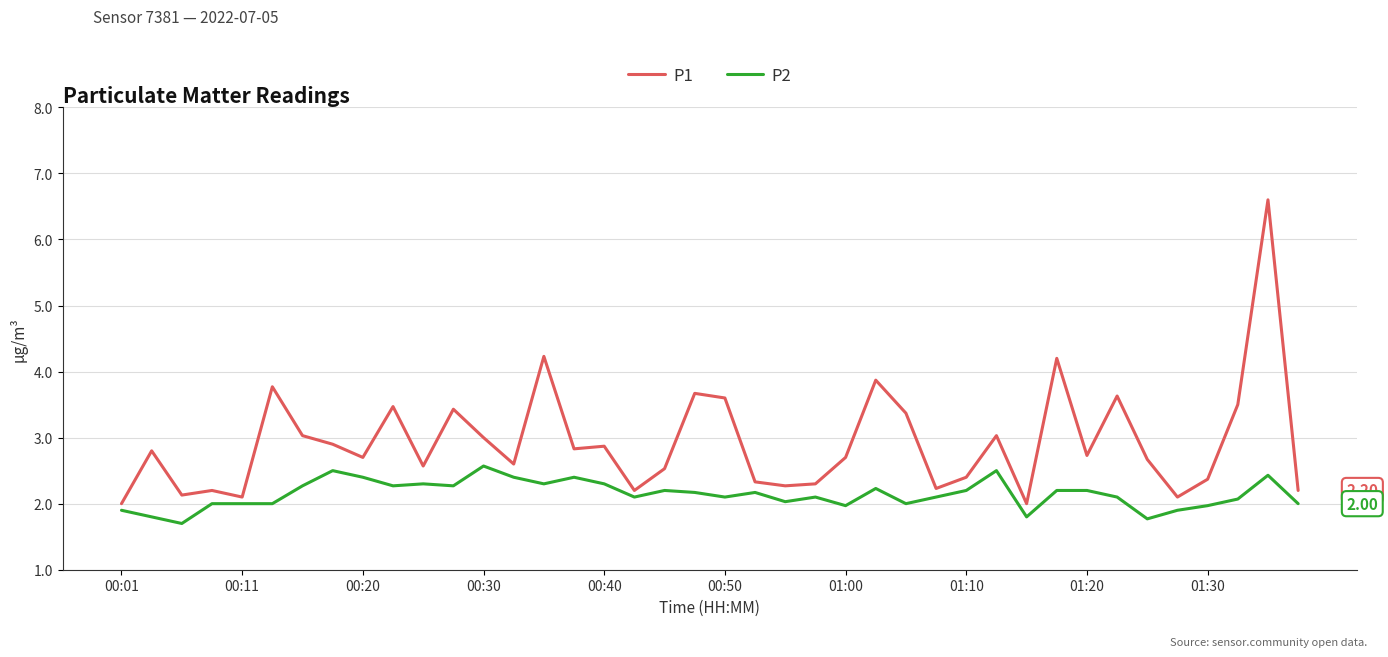

Rank the series by their maximum value, from lowest to highest.

P2, P1